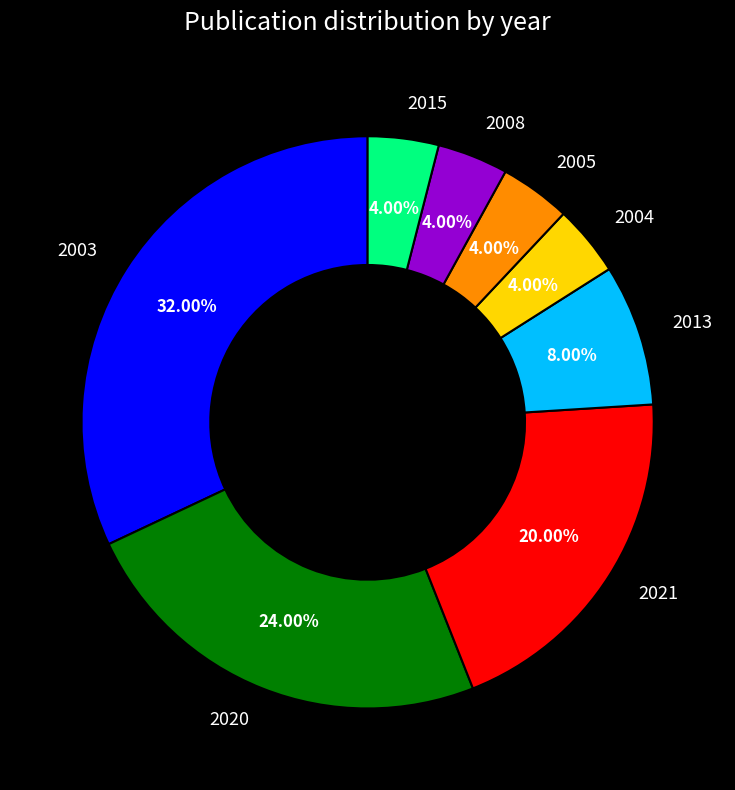

The 2015 slice represents 4% of the pie. True or false?

True